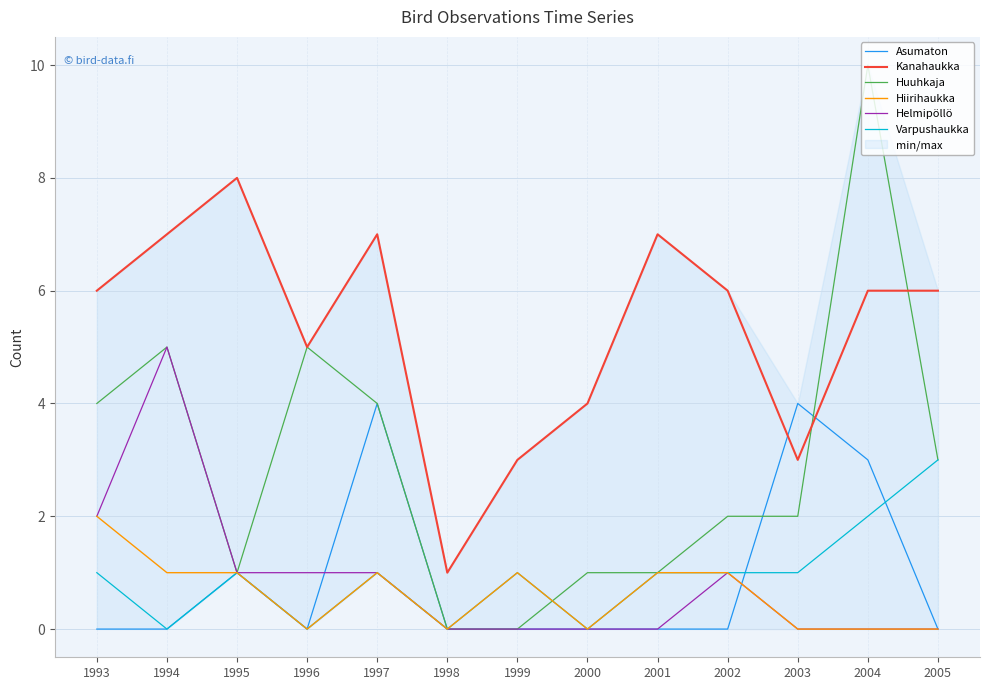

How many data points in Varpushaukka are above 1?

2